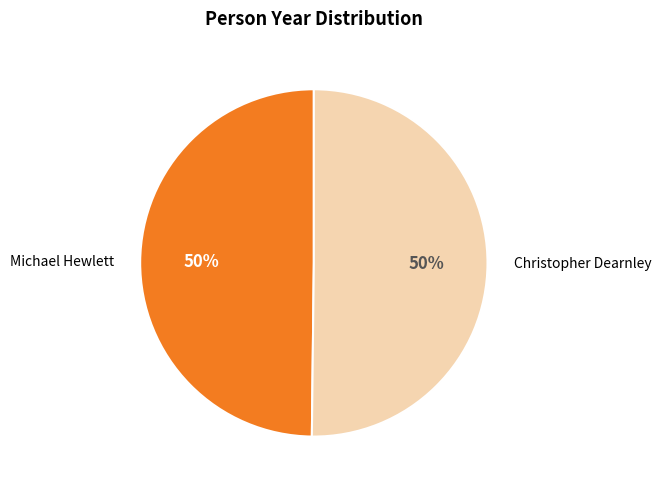

The Michael Hewlett slice represents 50% of the pie. True or false?

True